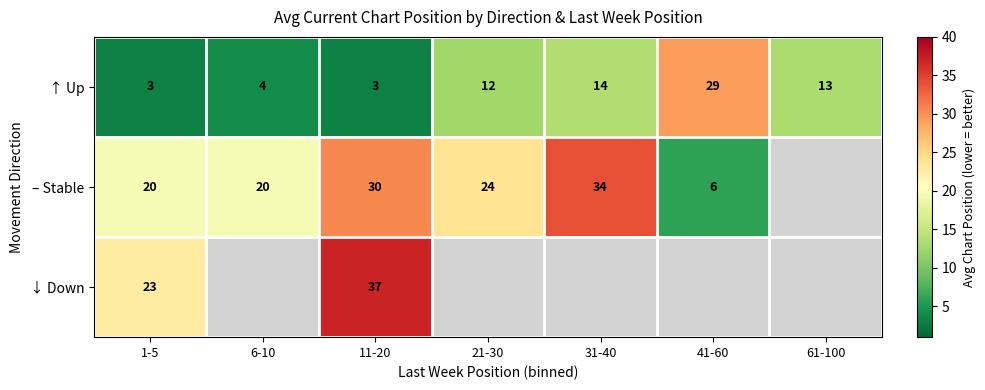

What is the total value across all series at 1-5?

46